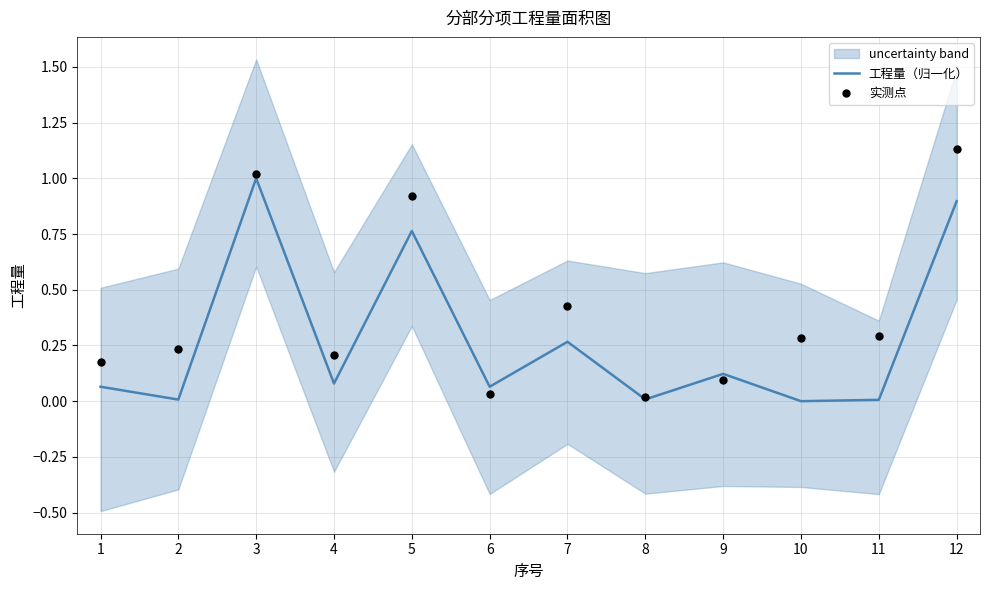

Is the value of 工程量（归一化） at 5 greater than the value of 实测点 at 2?

Yes